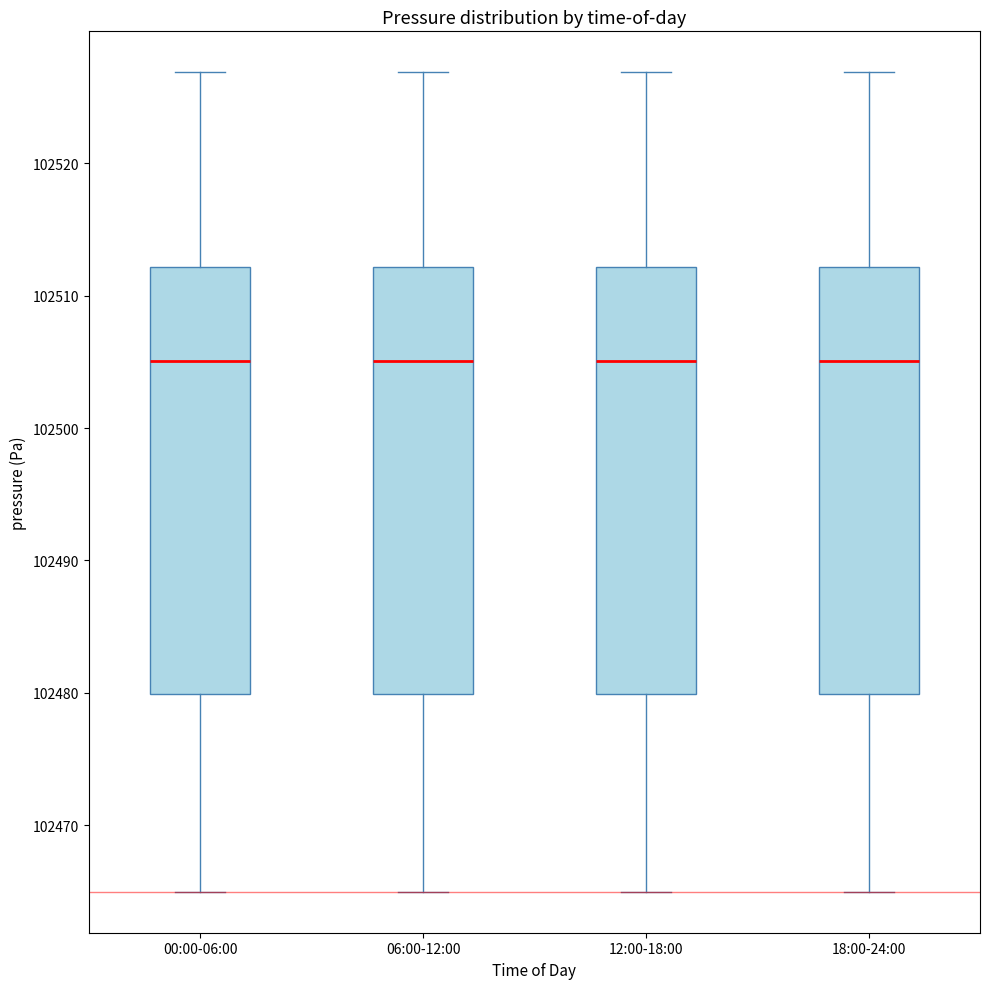

Reading left to right, transcribe this box plot: for each box, give where its median line is, the range the box spans, and where its two whiskers end, as read against the y-axis. The values are not printed on the chart, so give them approximately, as read against the axis.

00:00-06:00: median 102505, box 102480 to 102512, whiskers 102465 to 102527
06:00-12:00: median 102505, box 102480 to 102512, whiskers 102465 to 102527
12:00-18:00: median 102505, box 102480 to 102512, whiskers 102465 to 102527
18:00-24:00: median 102505, box 102480 to 102512, whiskers 102465 to 102527